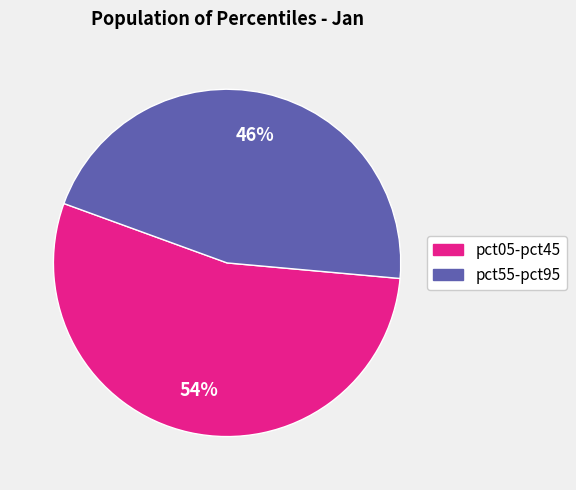

How many segments does this pie chart have?

2